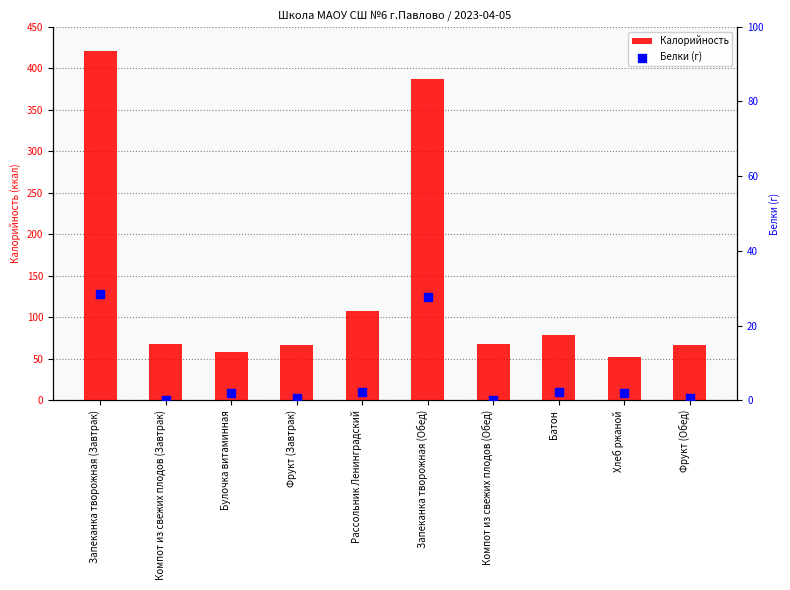

Which series contains the highest Y value?

Калорийность